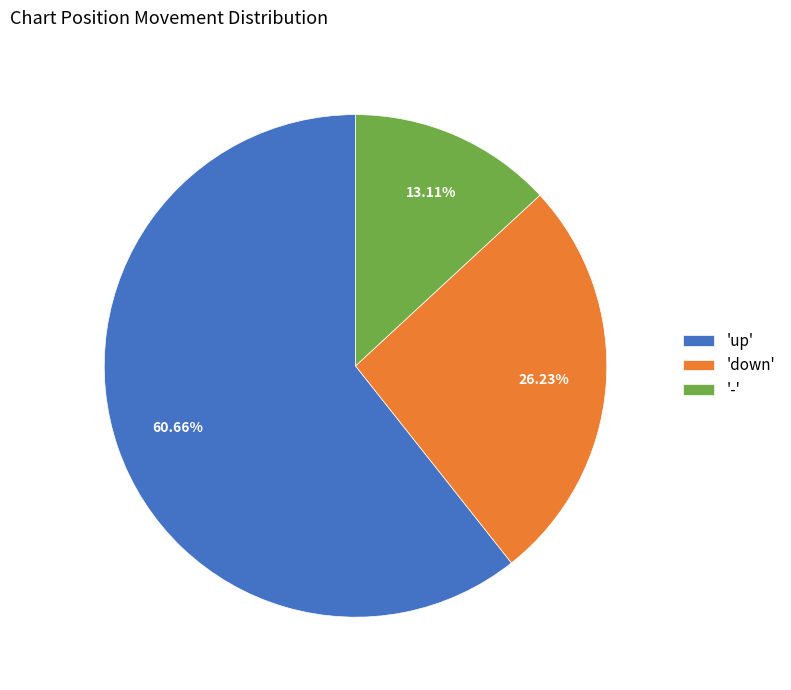

Count the number of slices in the pie.

3